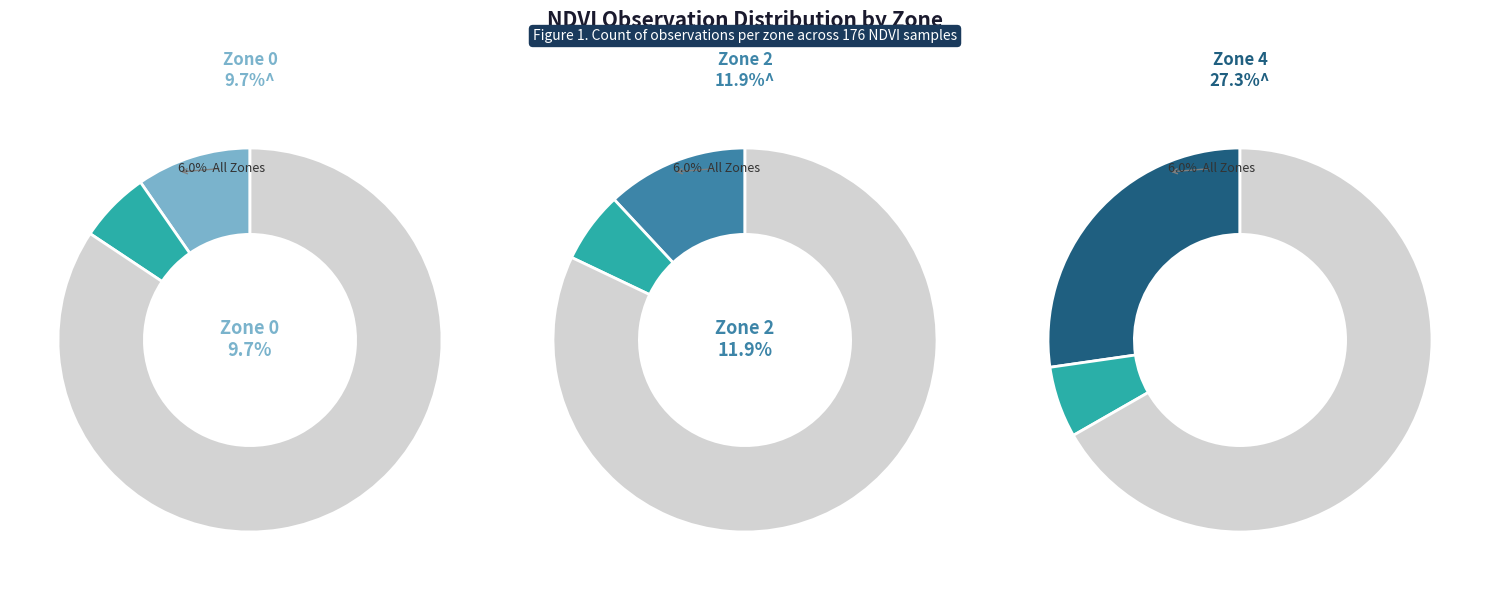

To the nearest percent, what portion does Zone 3 represent?

18%